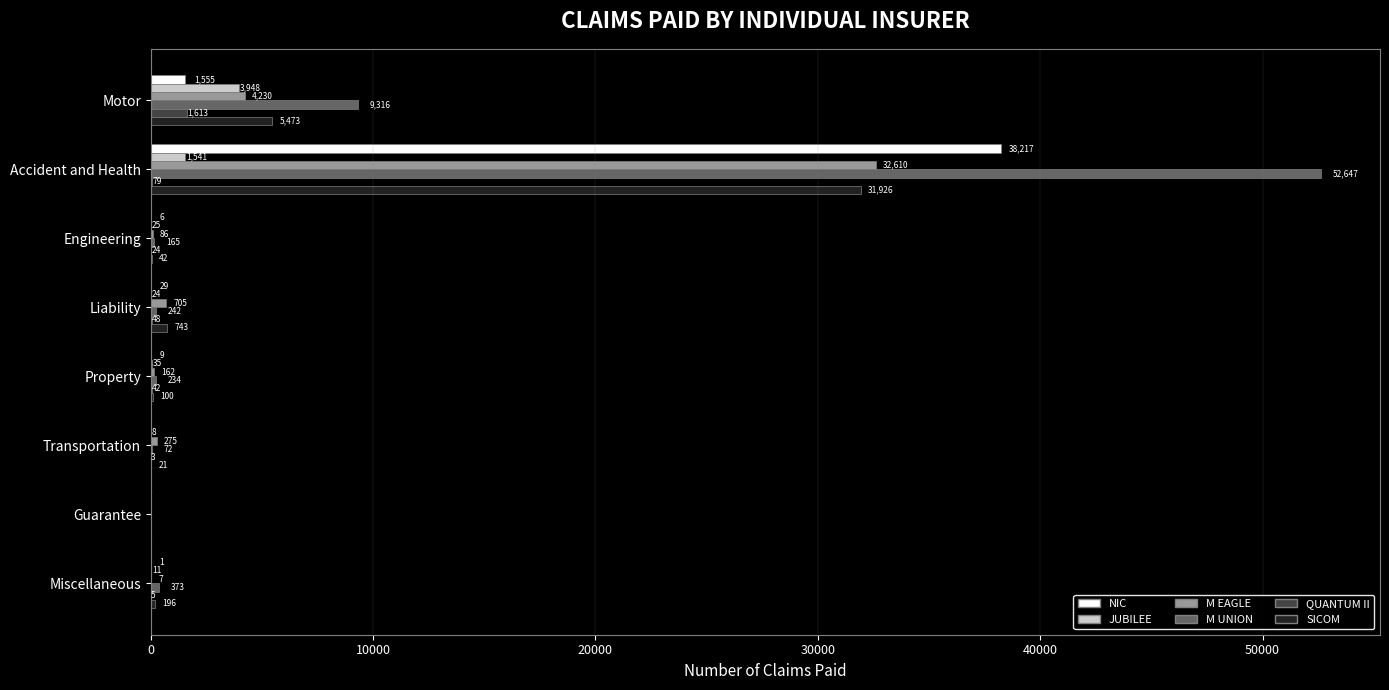

Count the number of data series in this chart.

6